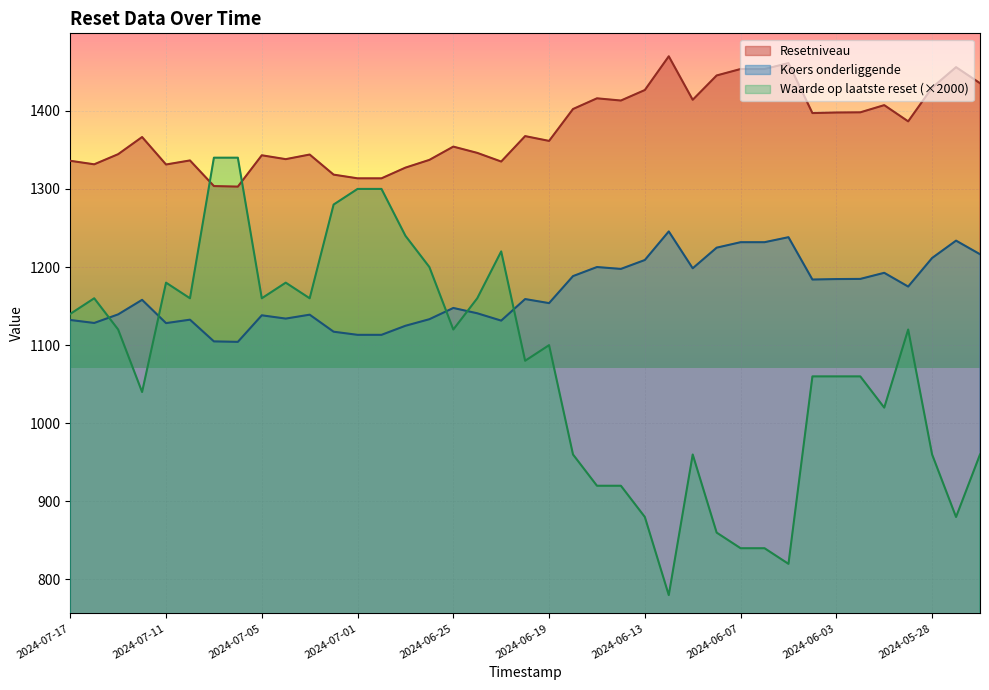

List the series in order of their peak value, highest first.

Resetniveau, Waarde op laatste reset (×2000), Koers onderliggende